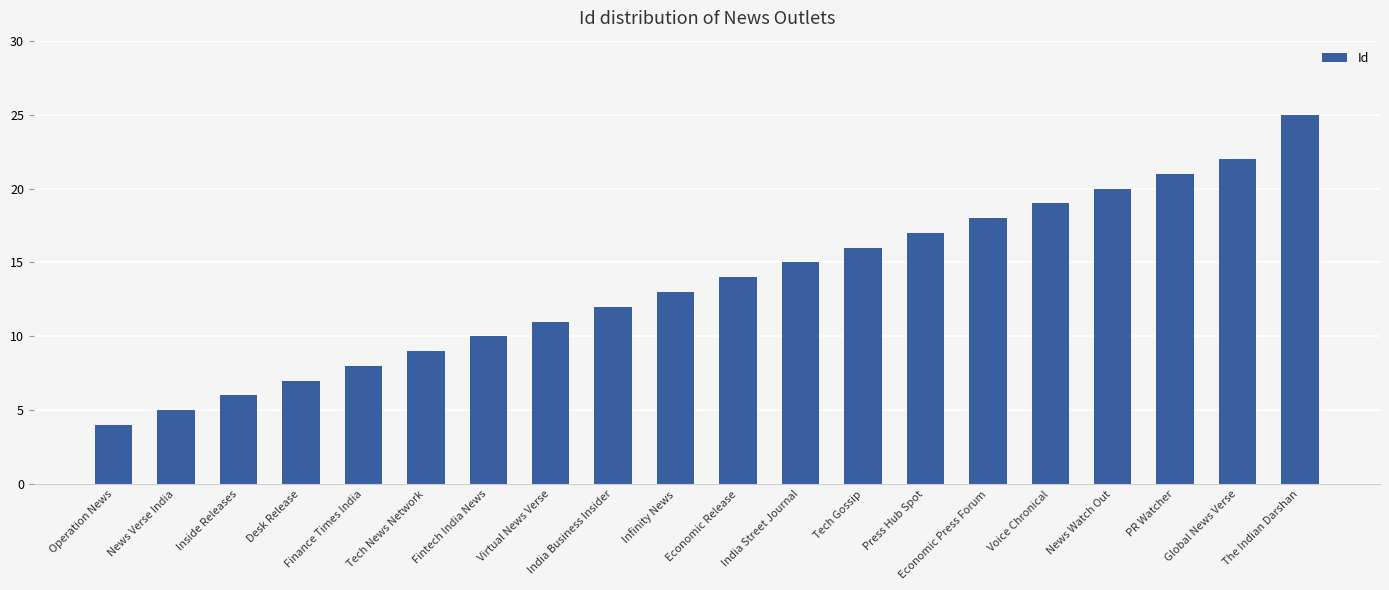

How many distinct data groups are displayed?

1